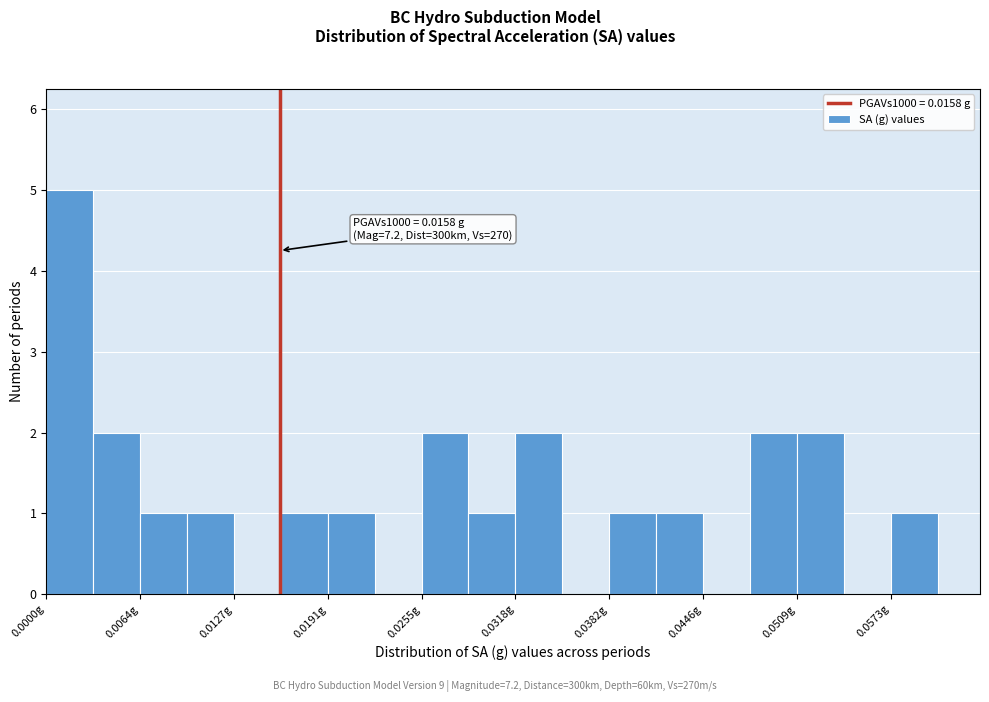

Read against the x-axis, roughly where is the centre of the tallest bar?

0.002